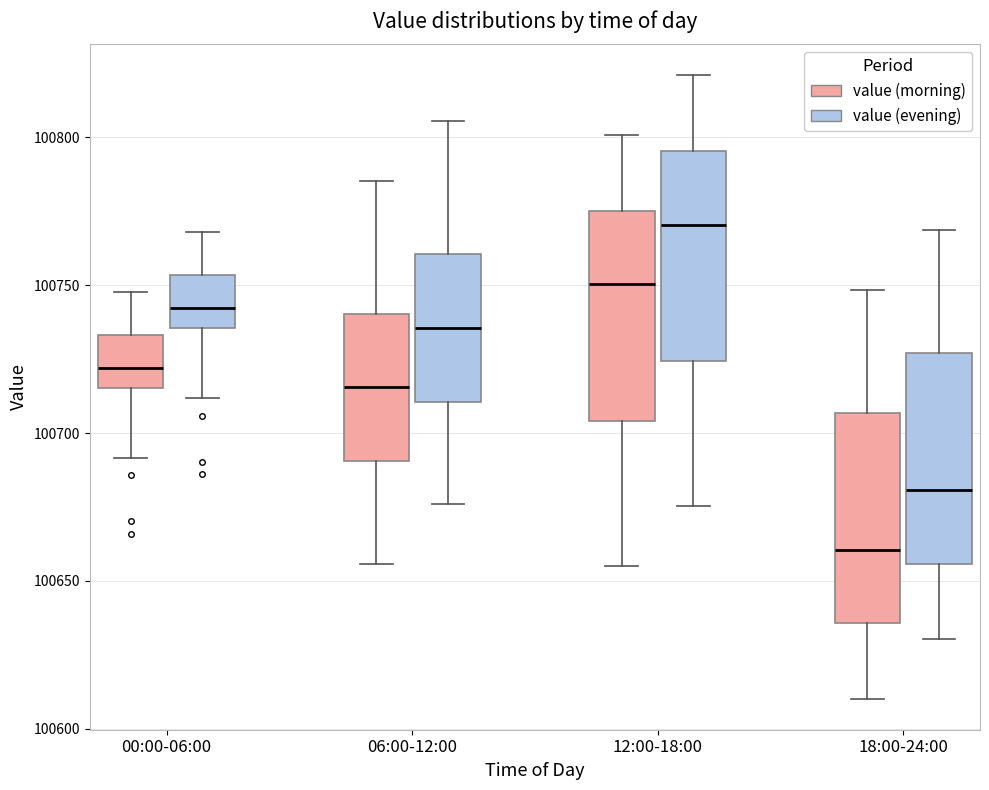

Reading left to right, transcribe this box plot: for each box, give where its median line is, the range the box spans, and where its two whiskers end, as read against the y-axis. The values are not printed on the chart, so give them approximately, as read against the axis.

00:00-06:00 (value (morning)): median 100720, box 100715 to 100735, whiskers 100690 to 100750
00:00-06:00 (value (evening)): median 100740, box 100735 to 100755, whiskers 100710 to 100770
06:00-12:00 (value (morning)): median 100715, box 100690 to 100740, whiskers 100655 to 100785
06:00-12:00 (value (evening)): median 100735, box 100710 to 100760, whiskers 100675 to 100805
12:00-18:00 (value (morning)): median 100750, box 100705 to 100775, whiskers 100655 to 100800
12:00-18:00 (value (evening)): median 100770, box 100725 to 100795, whiskers 100675 to 100820
18:00-24:00 (value (morning)): median 100660, box 100635 to 100705, whiskers 100610 to 100750
18:00-24:00 (value (evening)): median 100680, box 100655 to 100725, whiskers 100630 to 100770